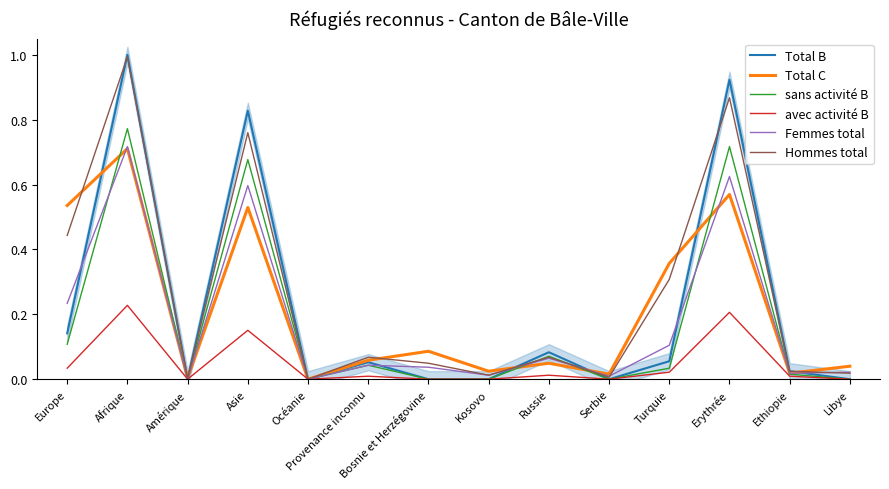

Is this an area chart (filled region under the line)?

No